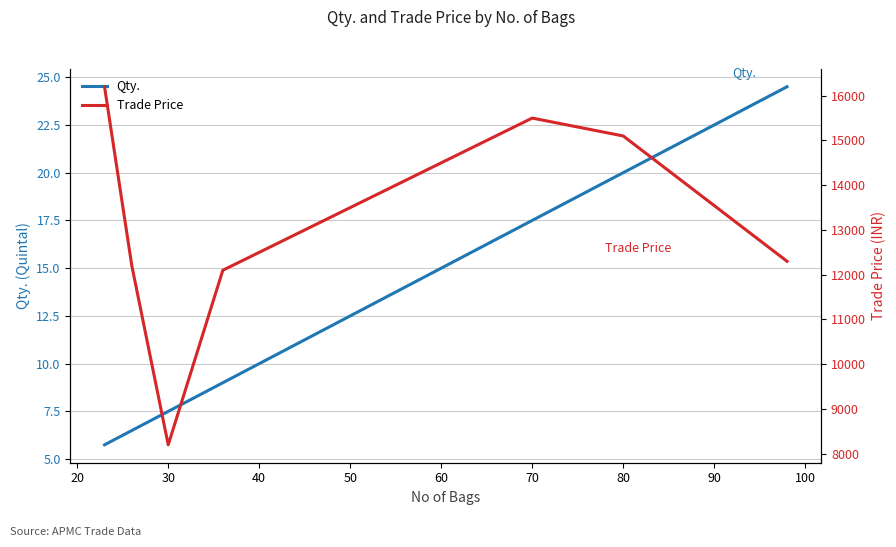

Rank the series by their average value, from lowest to highest.

Qty., Trade Price